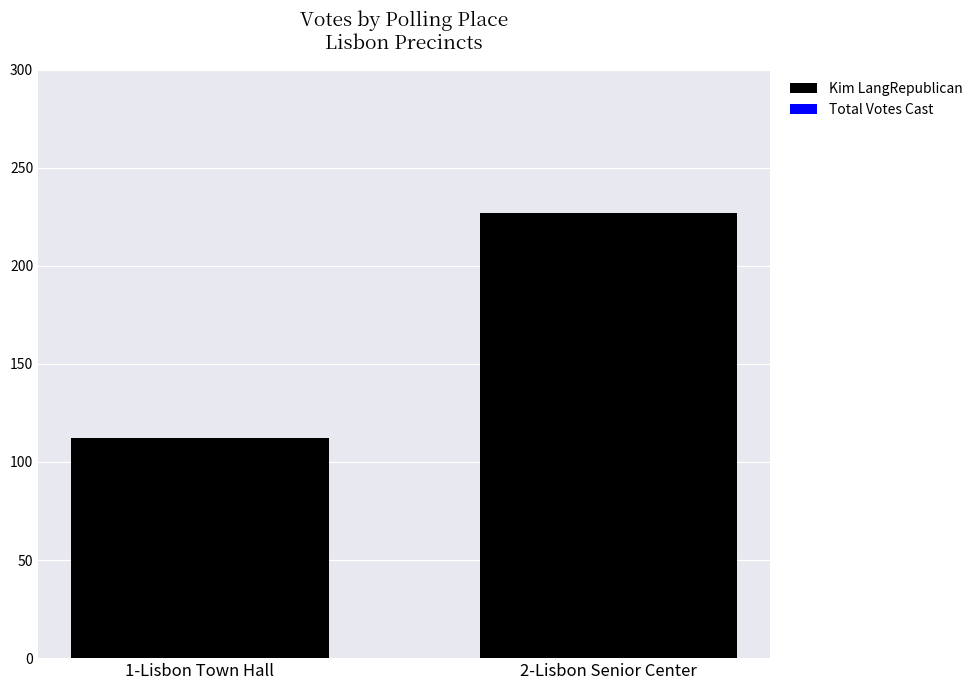

Which label corresponds to the largest value in the chart?

2-Lisbon Senior Center